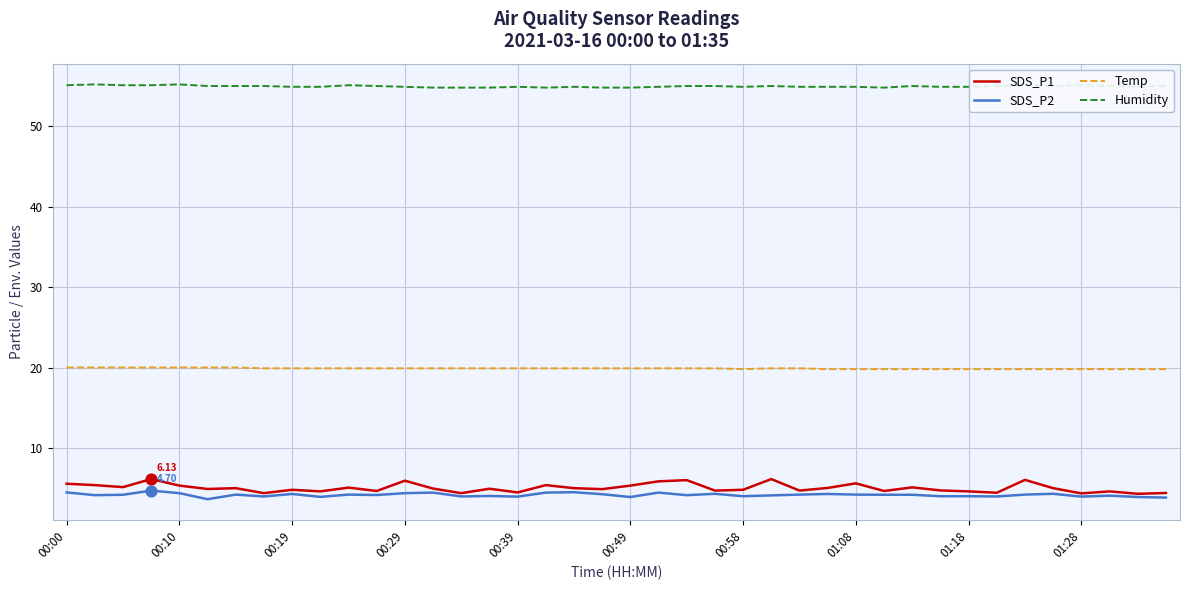

Which series has the largest total across all categories?

Humidity